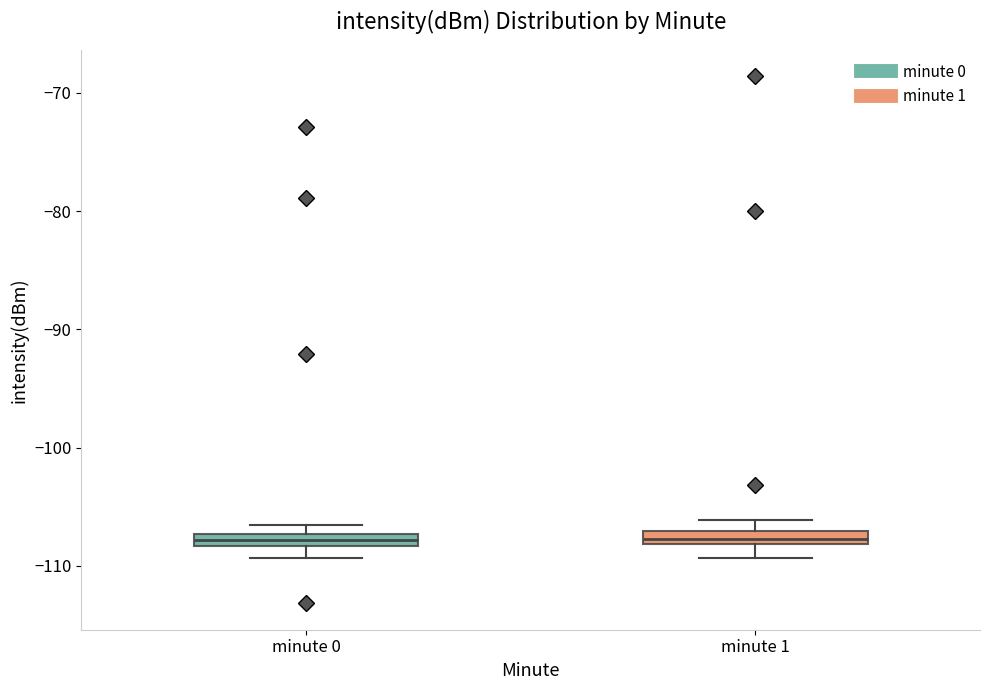

Where is the lower edge of the box for minute 1 on the y-axis? The values are not printed on the chart, so give them approximately, as read against the axis.

-108